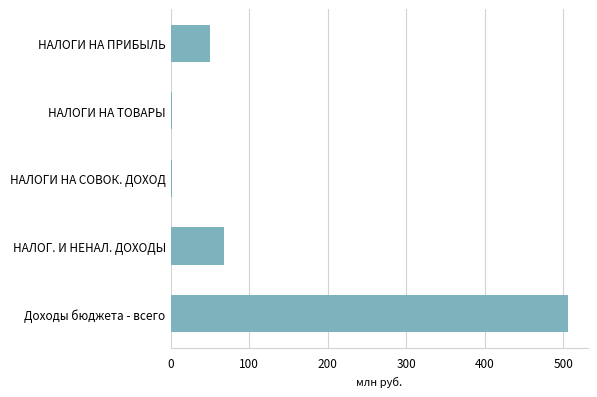

What is the maximum value shown in the chart?

505.7